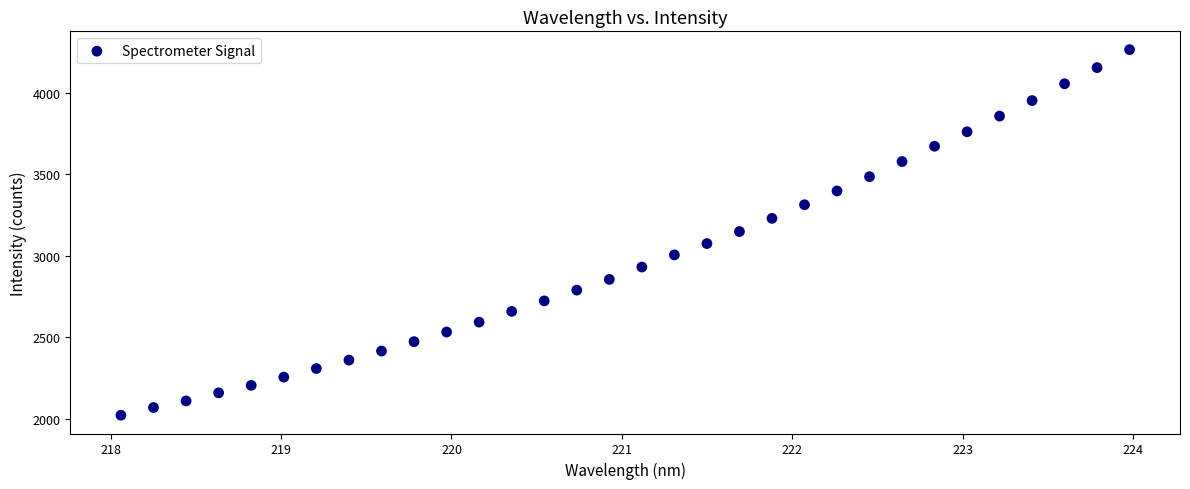

What is the range of Y values (max minus min)?

2245.4